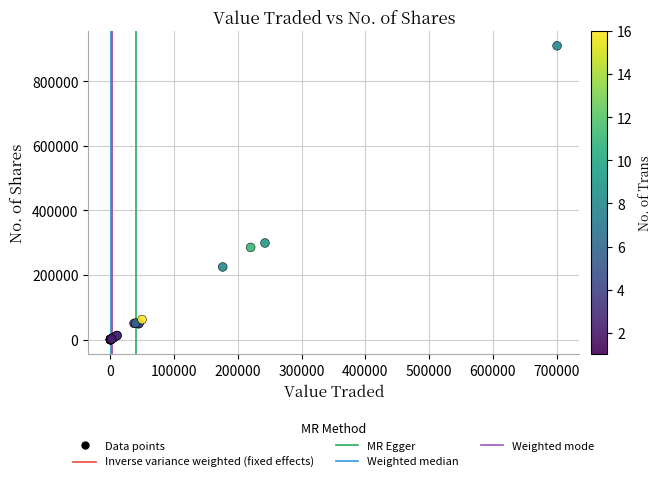

What Y value in the scatter plot is closest to 455030?

299246